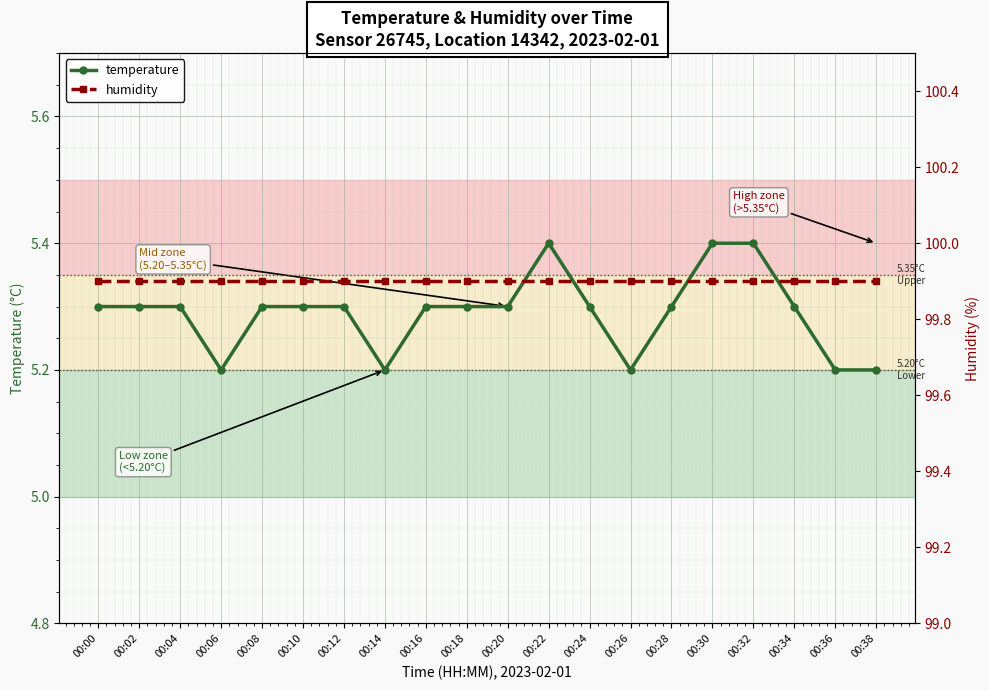

What is the difference between the highest and lowest values at 00:02?

94.6